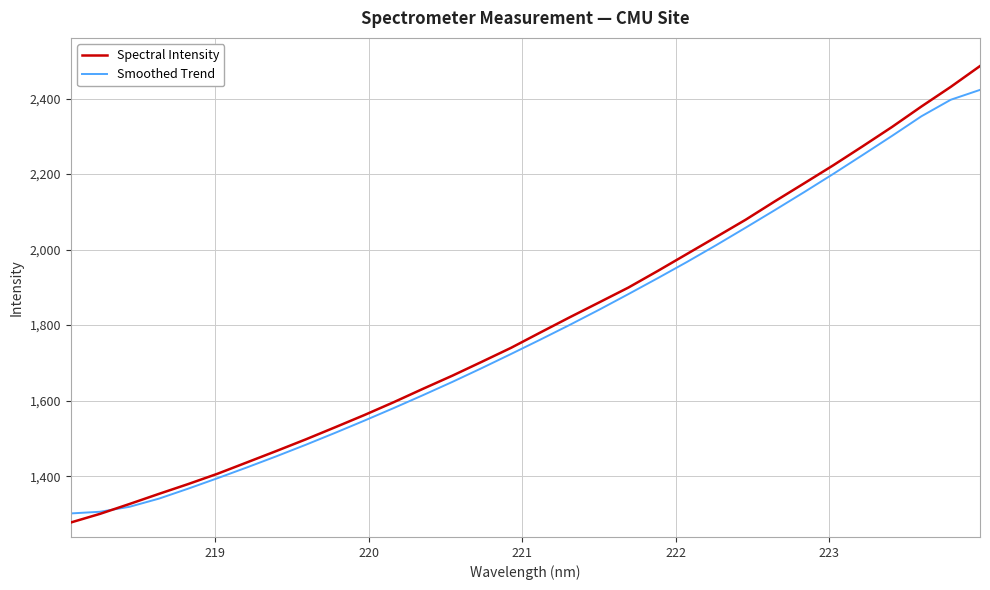

True or false: Smoothed Trend and Spectral Intensity intersect in this chart.

True